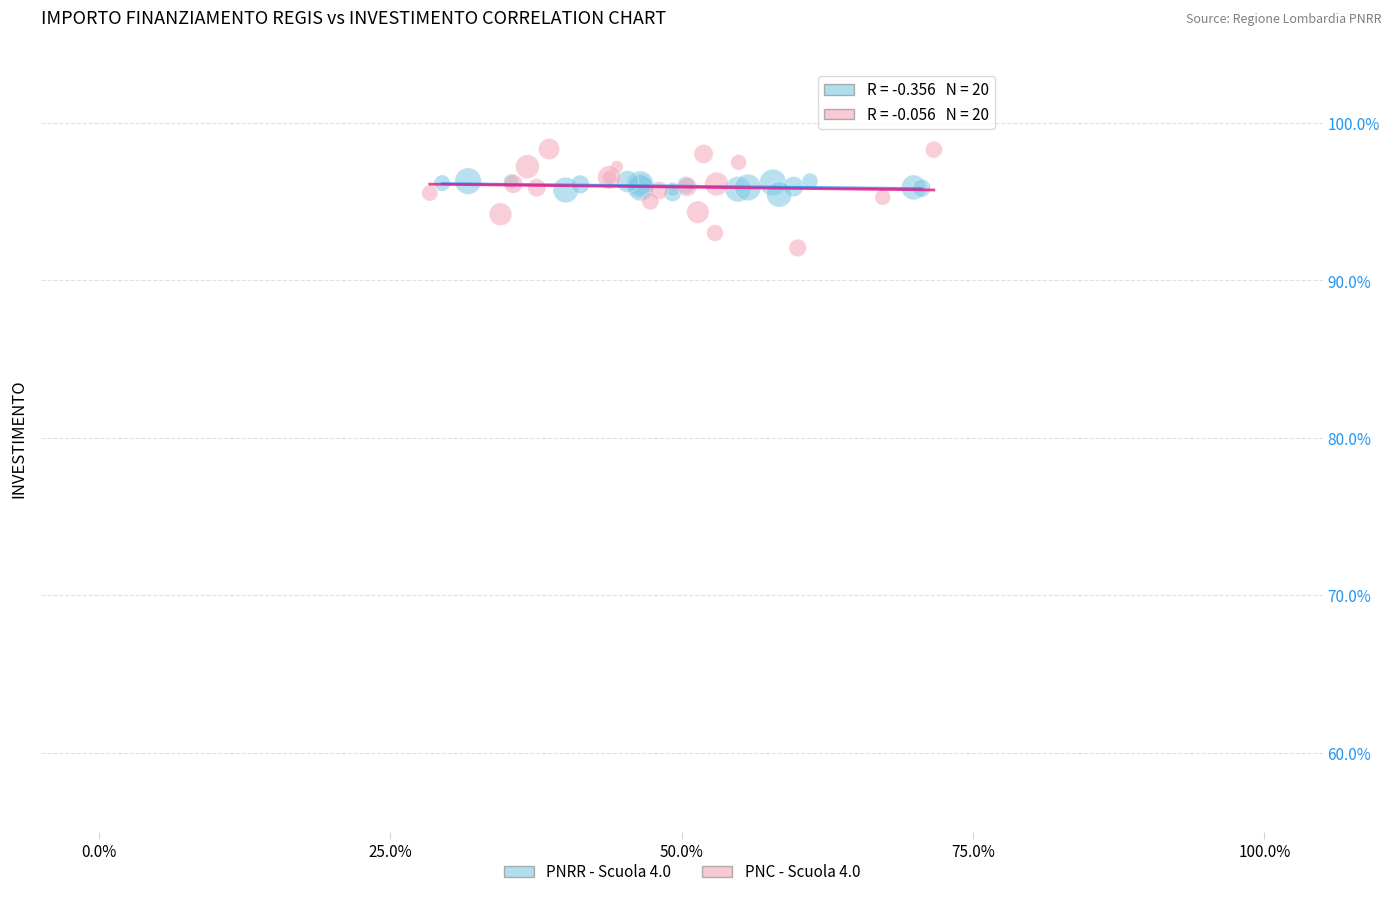

Which series contains the highest Y value?

PNC - Scuola 4.0